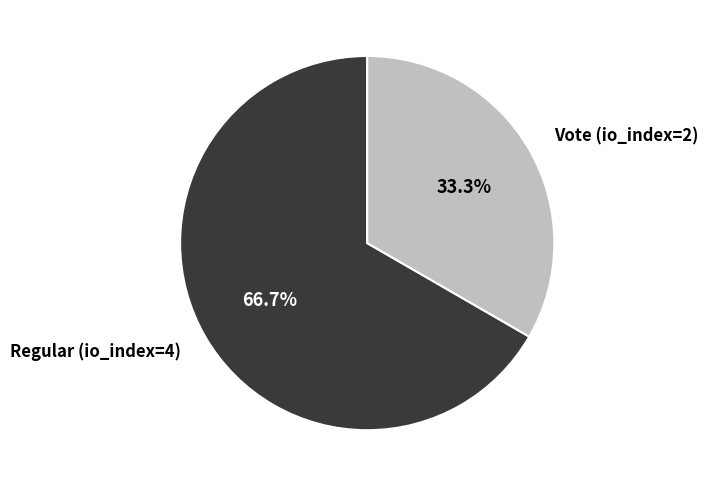

To the nearest percent, what is the average slice percentage?

50%